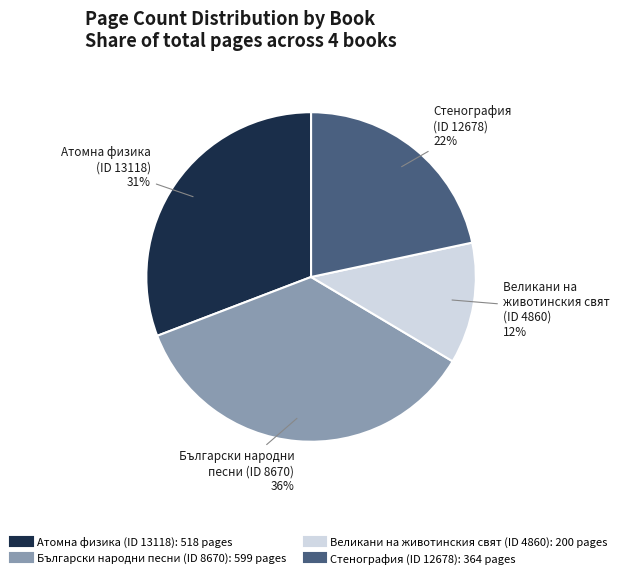

True or false: Атомна физика (ID 13118) accounts for 18% of the total.

False